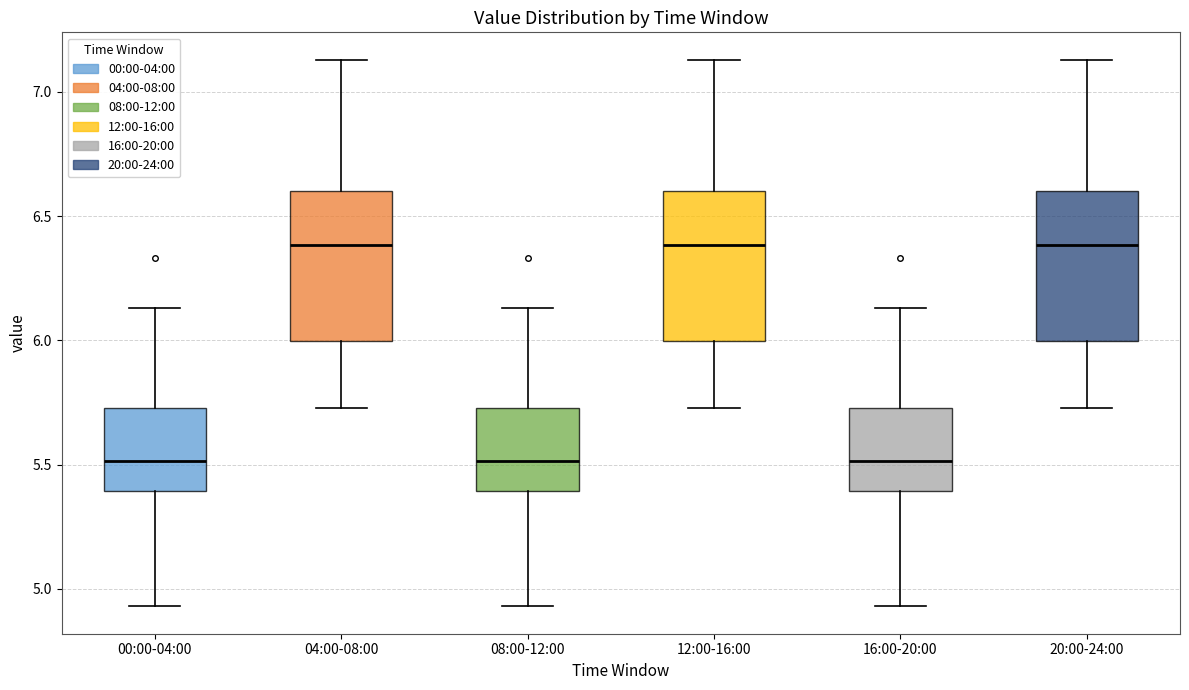

Reading left to right, read every box against the y-axis: the position of its median line, the range the box covers, and the ends of its whiskers. The values are not printed on the chart, so give them approximately, as read against the axis.

00:00-04:00: median 5.50, box 5.40 to 5.75, whiskers 4.95 to 6.15
04:00-08:00: median 6.40, box 6.00 to 6.60, whiskers 5.75 to 7.15
08:00-12:00: median 5.50, box 5.40 to 5.75, whiskers 4.95 to 6.15
12:00-16:00: median 6.40, box 6.00 to 6.60, whiskers 5.75 to 7.15
16:00-20:00: median 5.50, box 5.40 to 5.75, whiskers 4.95 to 6.15
20:00-24:00: median 6.40, box 6.00 to 6.60, whiskers 5.75 to 7.15